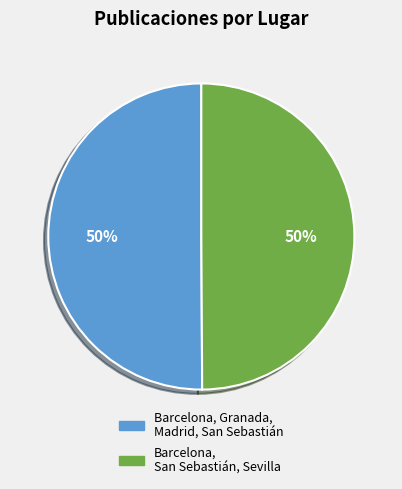

Count the number of slices in the pie.

2